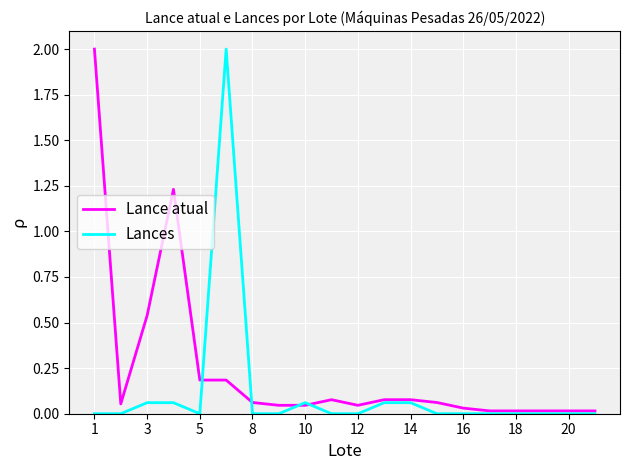

What is the maximum value for Lances?

2.0